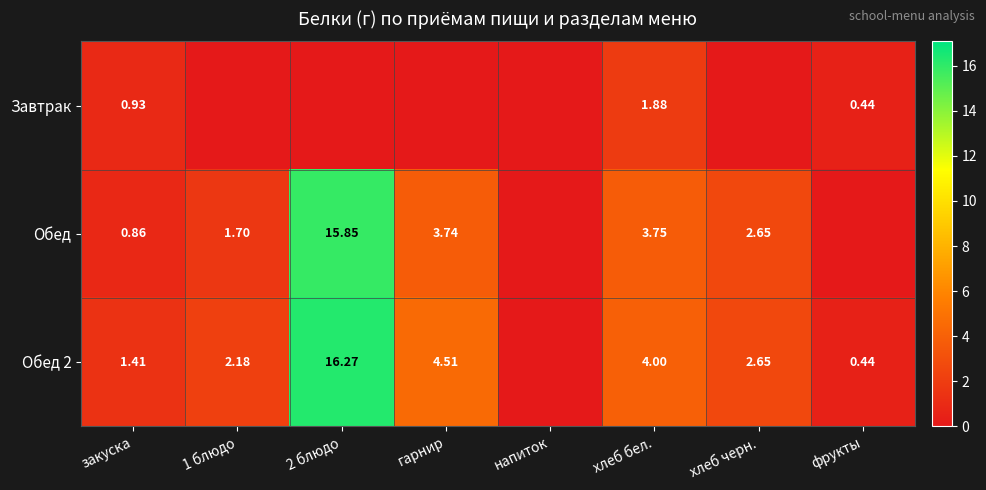

What is the total value across all series at закуска?

3.2